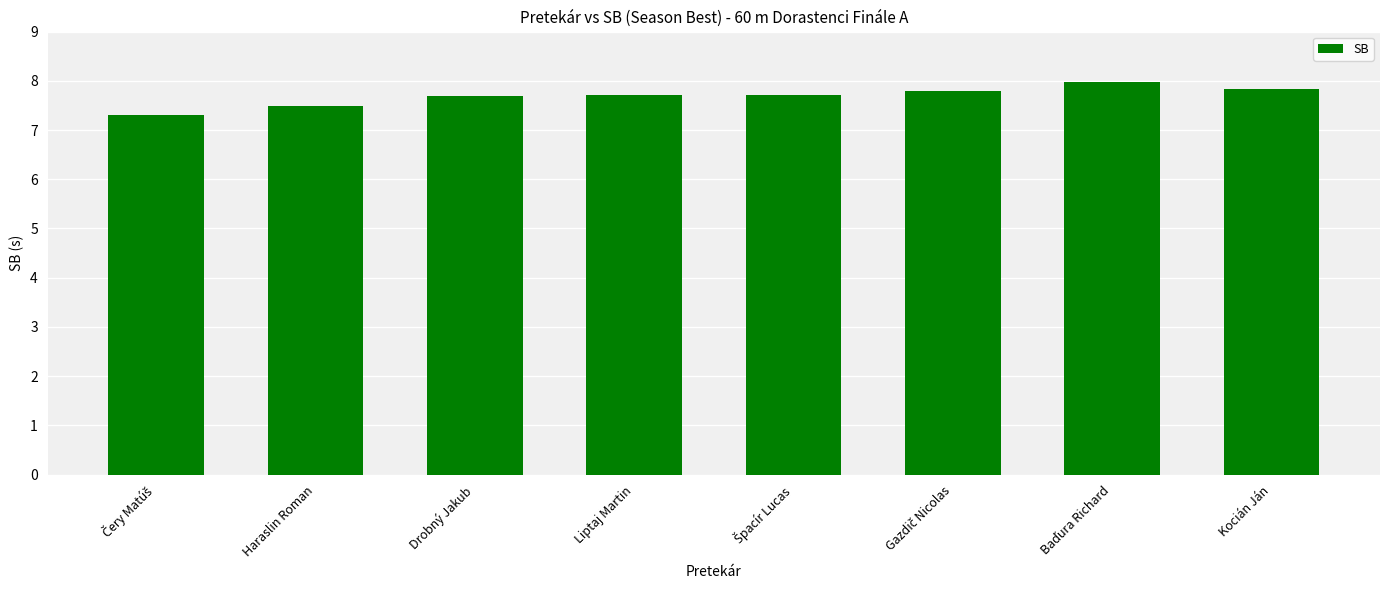

Is it true that the value at Haraslin Roman is 10.0?

False